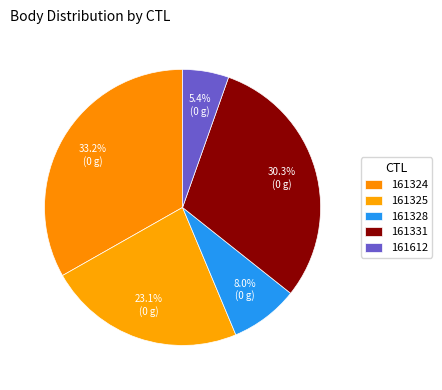

To the nearest percent, what is the difference between the 161331 and 161328 slice percentages?

22%